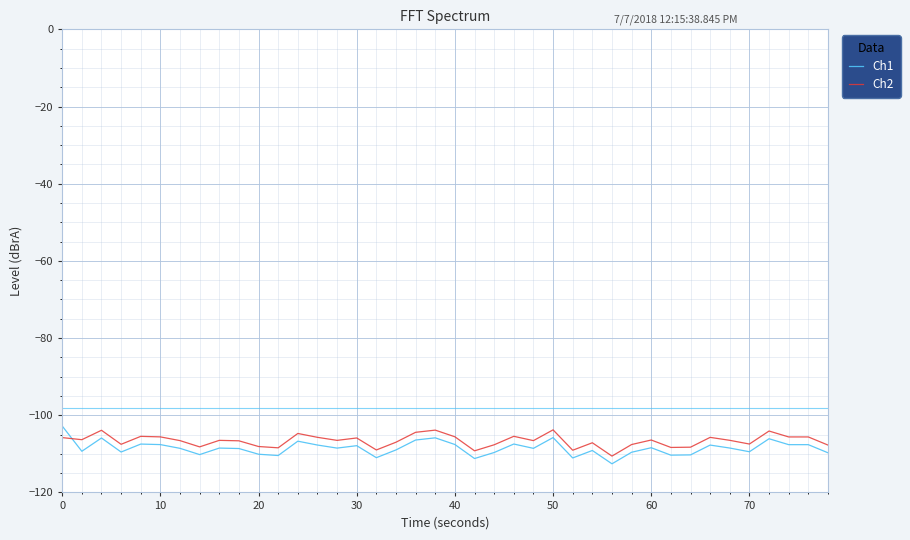

What is the highest value of the Ch1 series?

-102.8